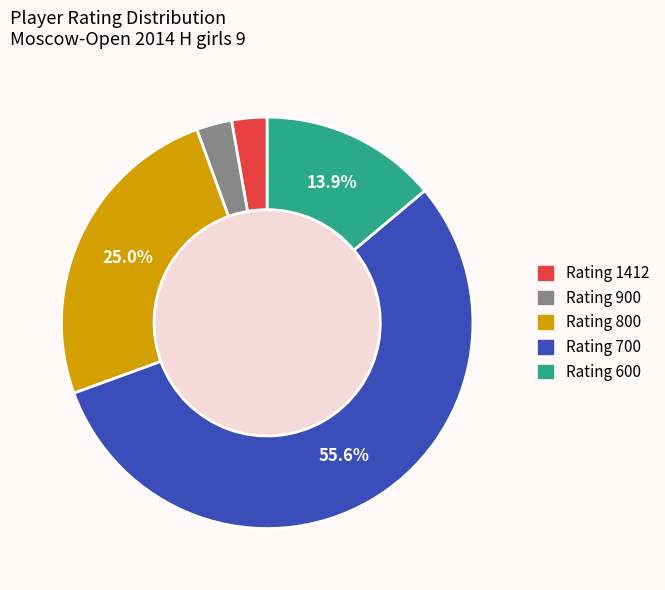

Approximately how many times larger is the value at Rating 600 compared to Rating 900?

5.0